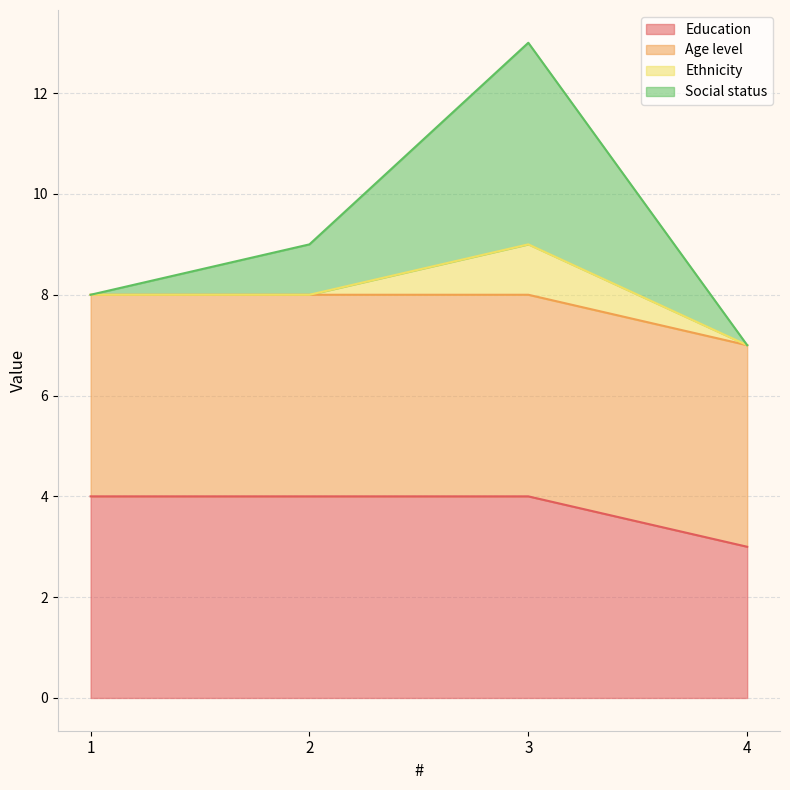

At how many categories does at least one series exceed 10?

1